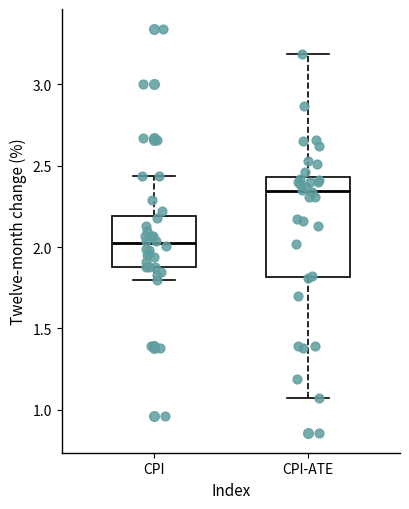

Reading left to right, transcribe this box plot: for each box, give where its median line is, the range the box spans, and where its two whiskers end, as read against the y-axis. The values are not printed on the chart, so give them approximately, as read against the axis.

CPI: median 2.05, box 1.90 to 2.20, whiskers 1.80 to 2.45
CPI-ATE: median 2.35, box 1.80 to 2.45, whiskers 1.05 to 3.20